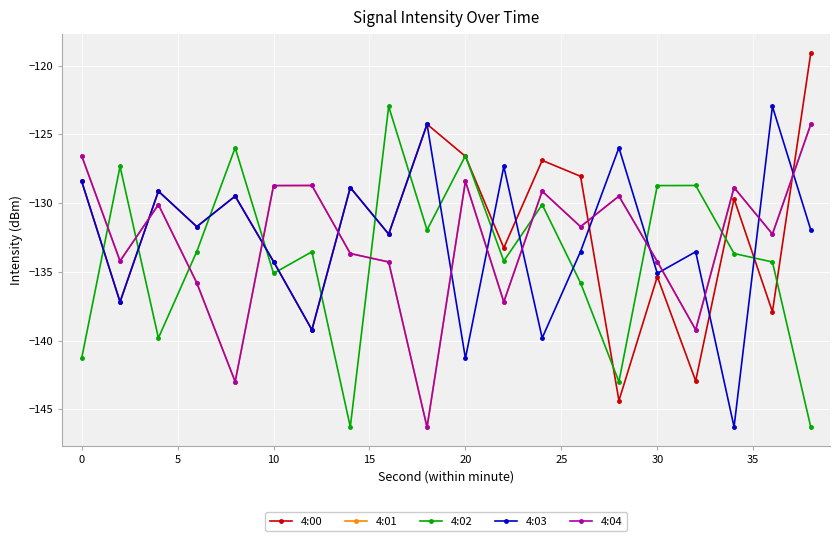

Where does the 4:03 series first go above -131?

0